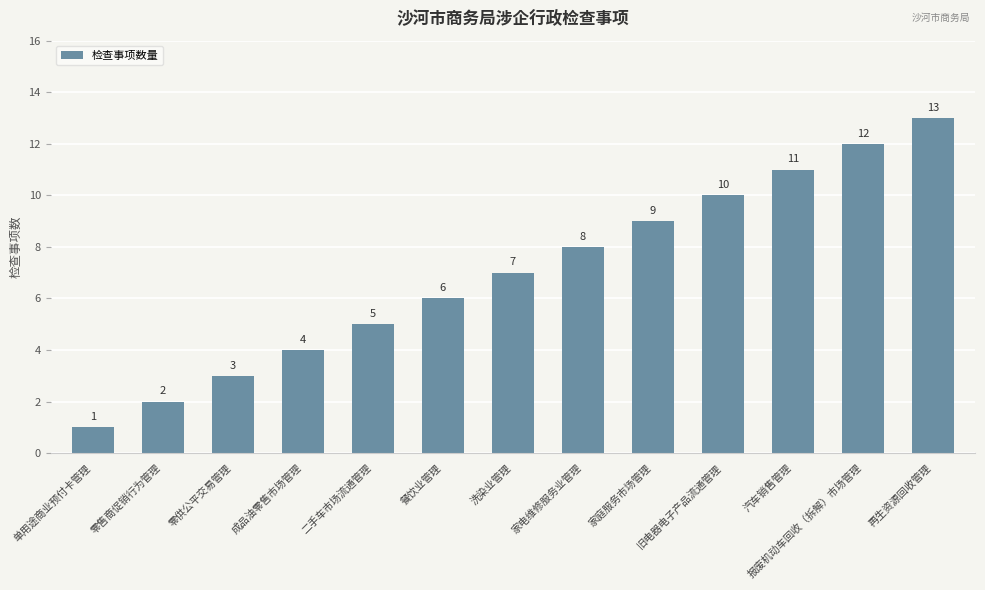

What is the average value?

7